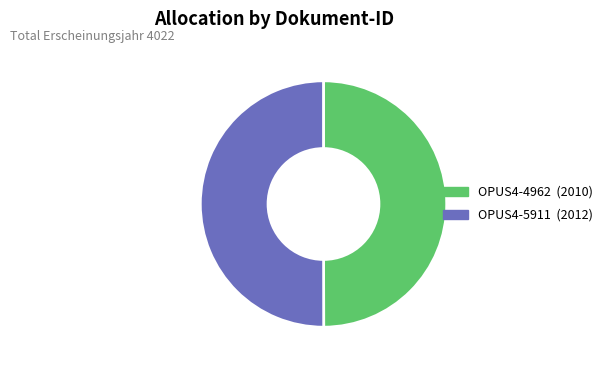

Count the number of slices in the pie.

2